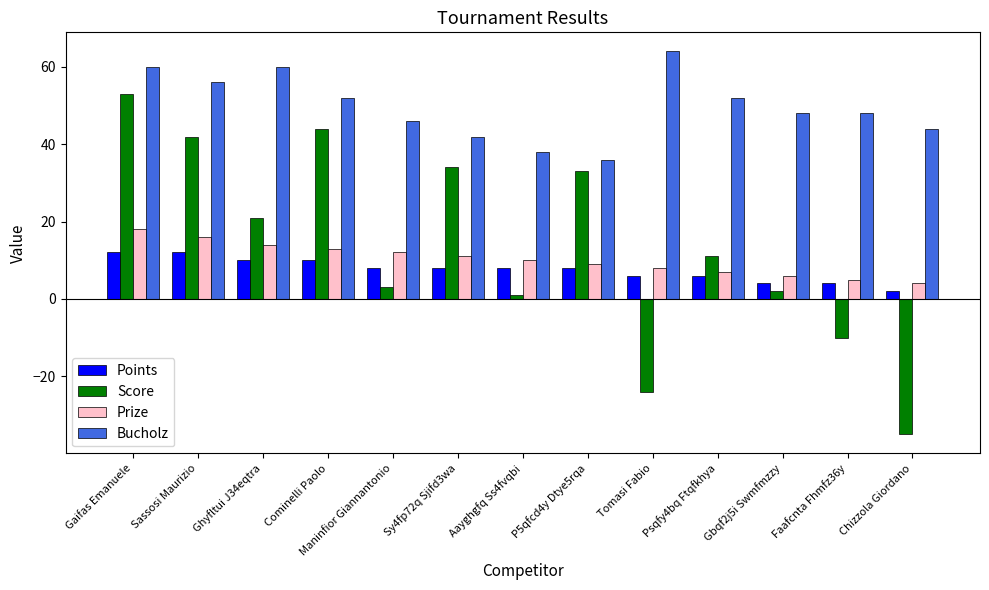

Which series has the largest total across all categories?

Bucholz